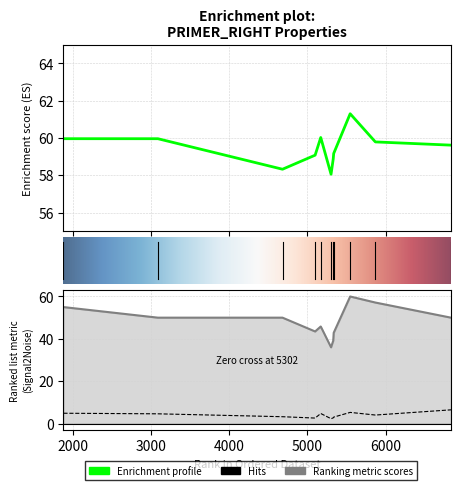

What is the average value of the PRIMER_RIGHT_0_TM series?

59.5